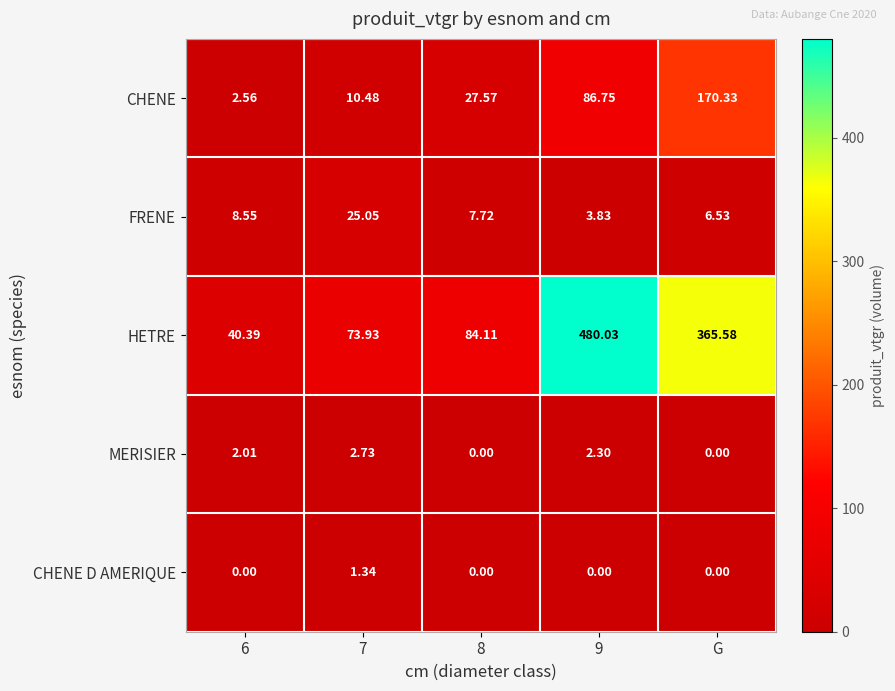

Between 9 and G, which series saw the biggest shift?

HETRE